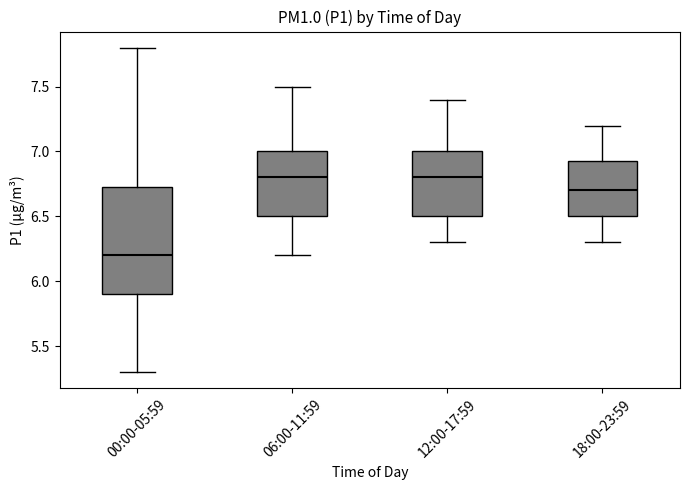

Reading left to right, read every box against the y-axis: the position of its median line, the range the box covers, and the ends of its whiskers. The values are not printed on the chart, so give them approximately, as read against the axis.

00:00-05:59: median 6.20, box 5.90 to 6.75, whiskers 5.30 to 7.80
06:00-11:59: median 6.80, box 6.50 to 7.00, whiskers 6.20 to 7.50
12:00-17:59: median 6.80, box 6.50 to 7.00, whiskers 6.30 to 7.40
18:00-23:59: median 6.70, box 6.50 to 6.95, whiskers 6.30 to 7.20